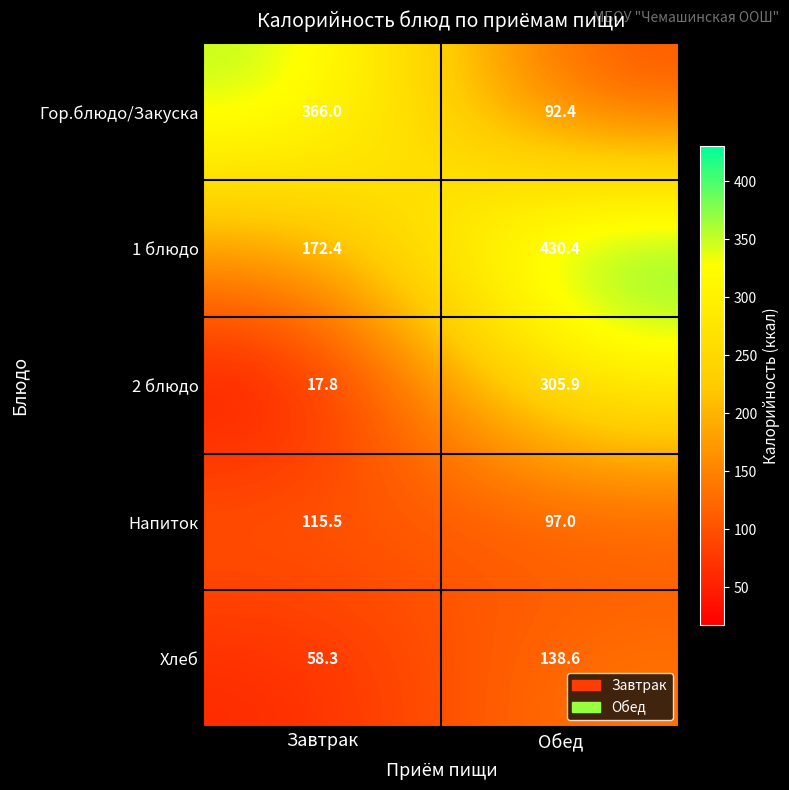

Reading left to right, transcribe all the data shown in this chart.

Гор.блюдо/Закуска: 366.0	92.4
1 блюдо: 172.4	430.4
2 блюдо: 17.8	305.9
Напиток: 115.5	97.0
Хлеб: 58.3	138.6